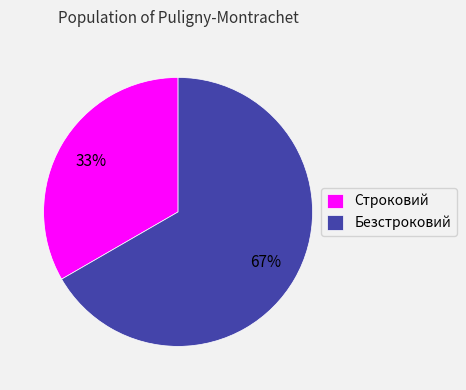

How many slices are in this pie chart?

2